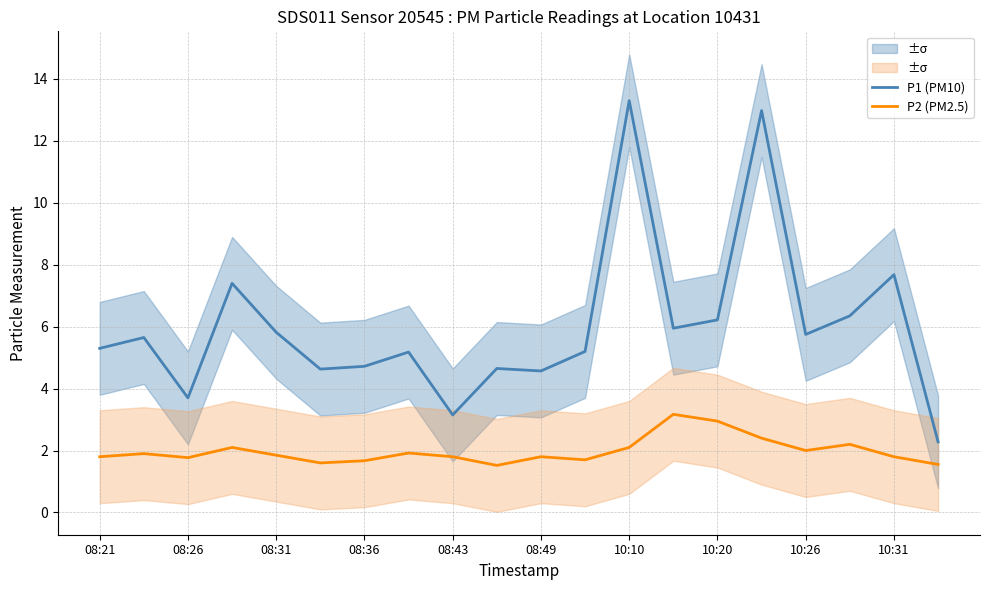

Where does the P1 (PM10) series first go above 5?

08:21